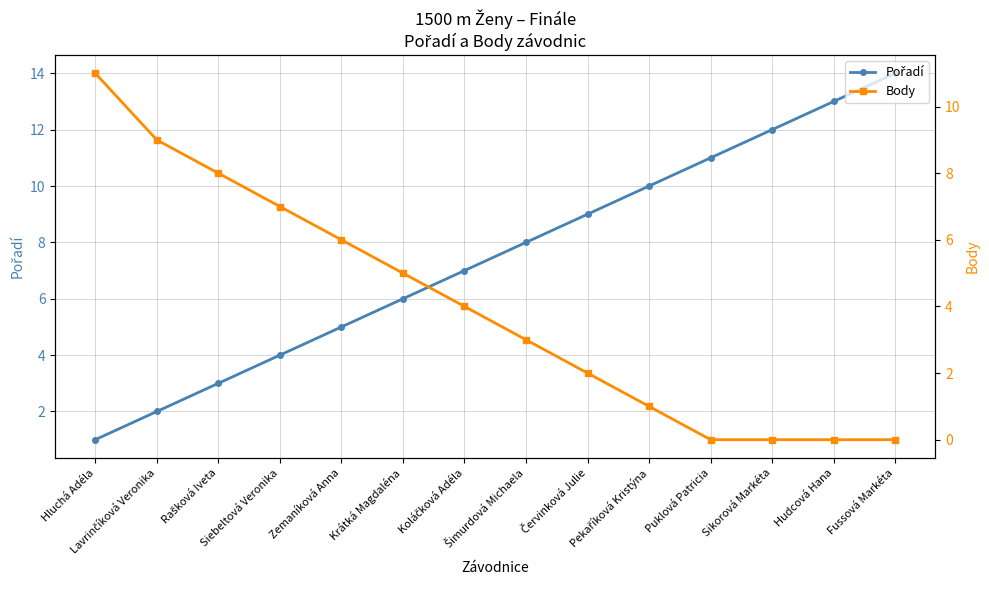

What is the label of the 2nd point from the left?

Lavrinčíková Veronika